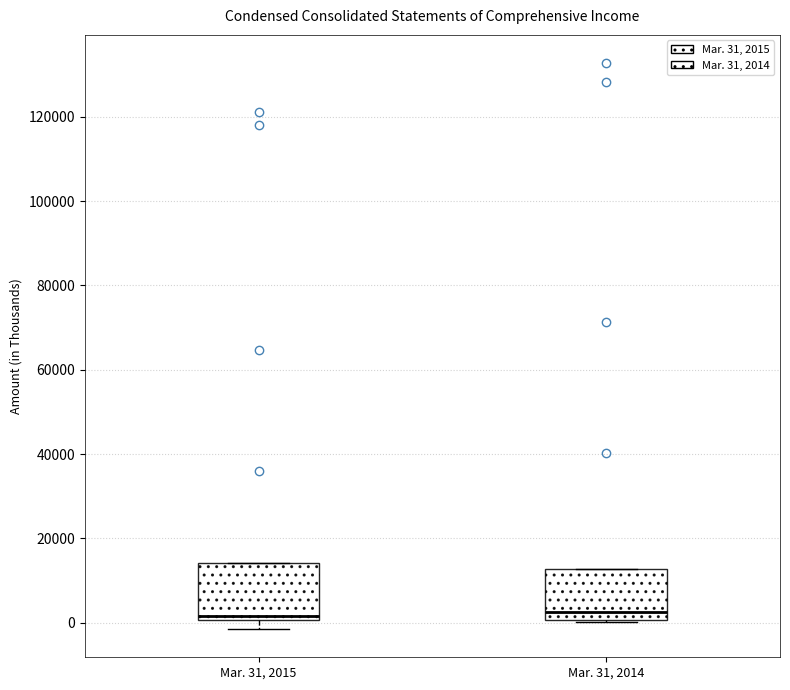

Where is the lower edge of the box for Mar. 31, 2014 on the y-axis? The values are not printed on the chart, so give them approximately, as read against the axis.

0